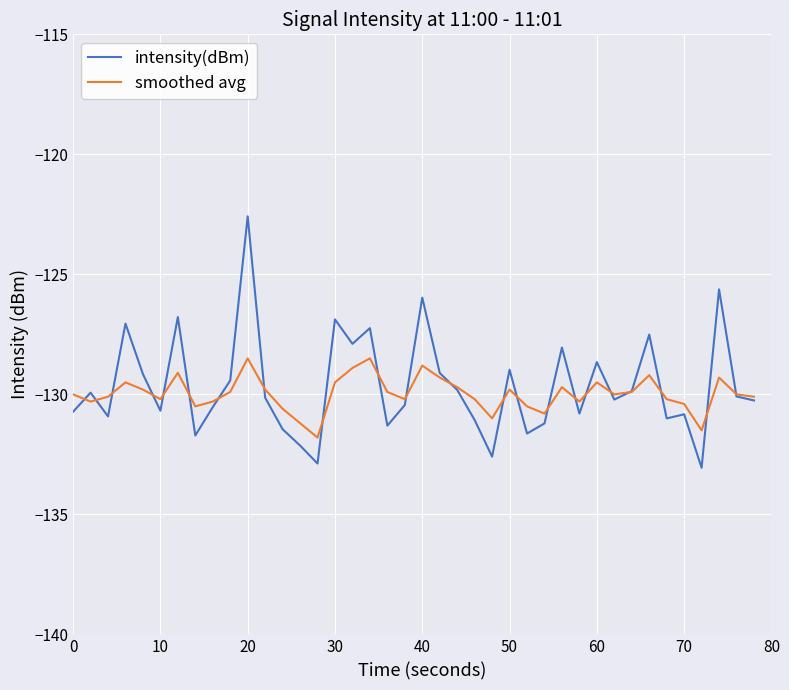

Rank the series by their maximum value, from highest to lowest.

intensity(dBm), smoothed avg